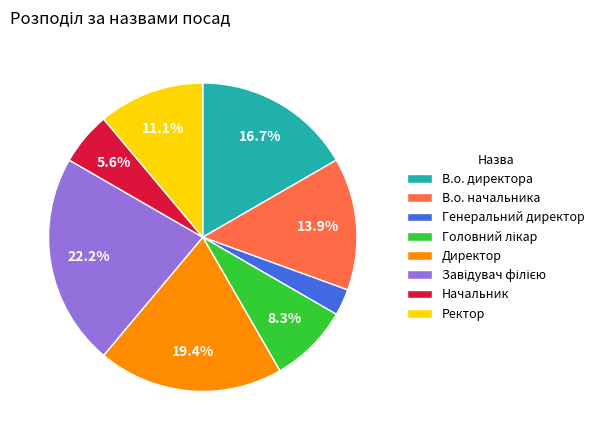

Which has a higher value, В.о. директора or В.о. начальника?

В.о. директора